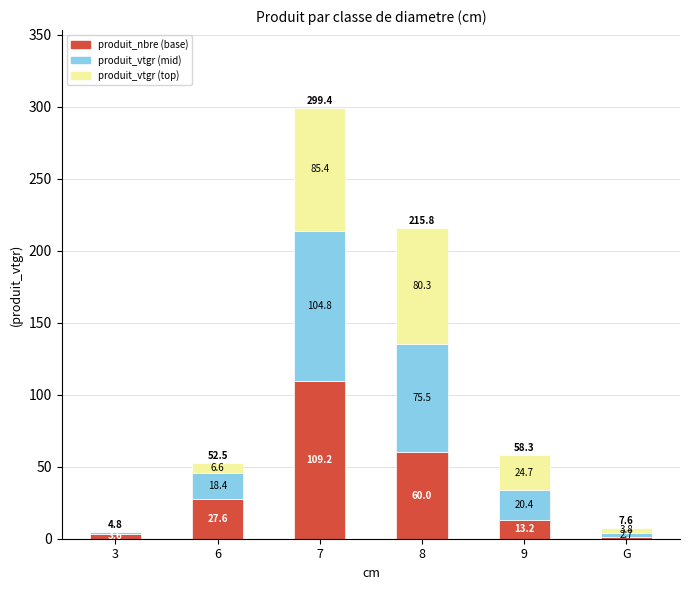

True or false: produit_nbre (base) has a value of 60.0 at 8.

True